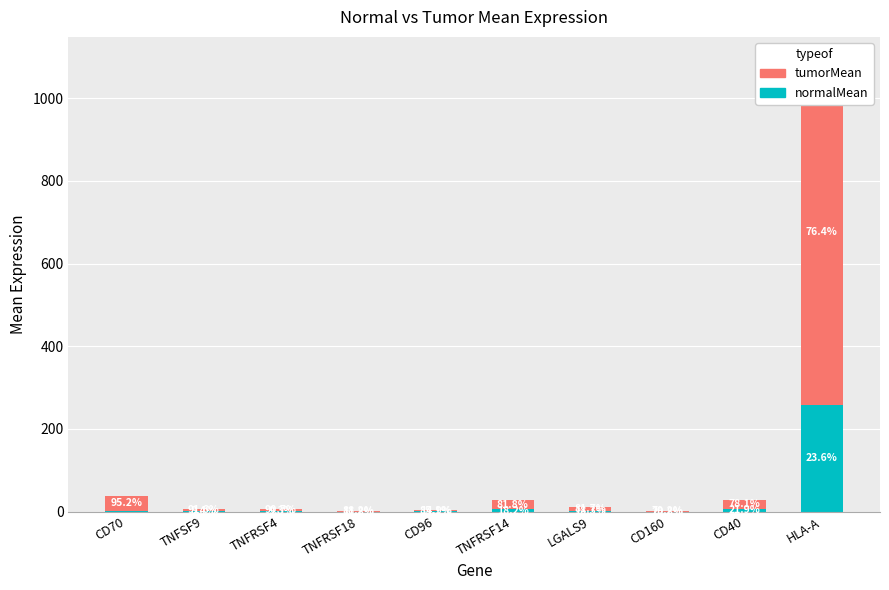

Reading left to right, extract all data points from this chart.

normalMean: 1.8	0.6	0.6	0.2	0.4	5.2	2.1	0.1	6.3	258.1
tumorMean: 36.1	6.0	5.6	1.2	2.2	23.2	9.5	0.4	22.5	835.8